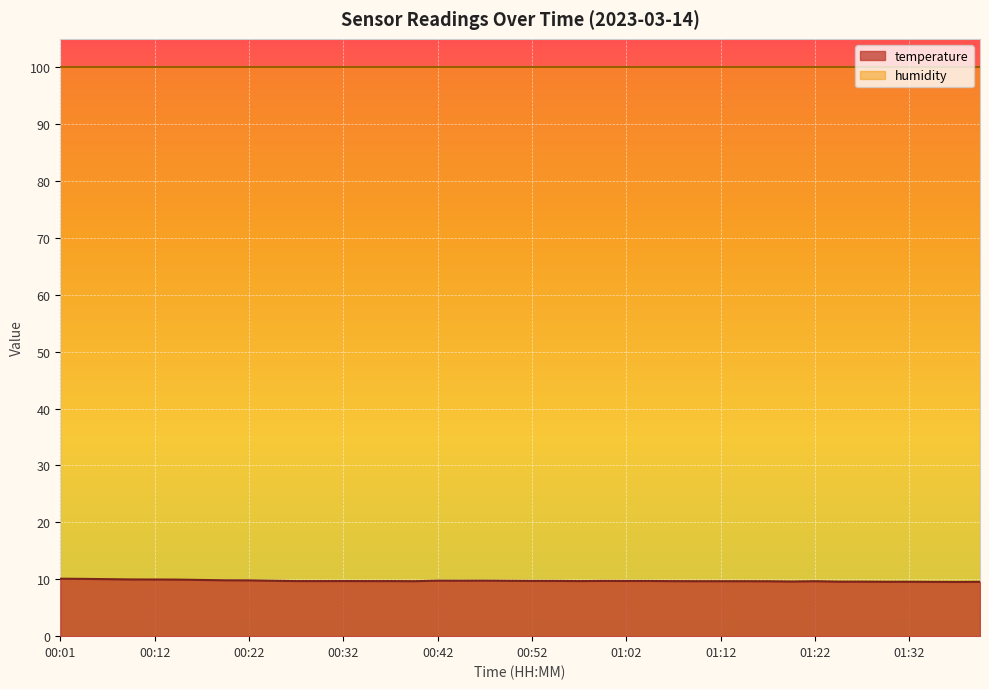

What is the change in value from 00:01 to 01:15?

-0.4